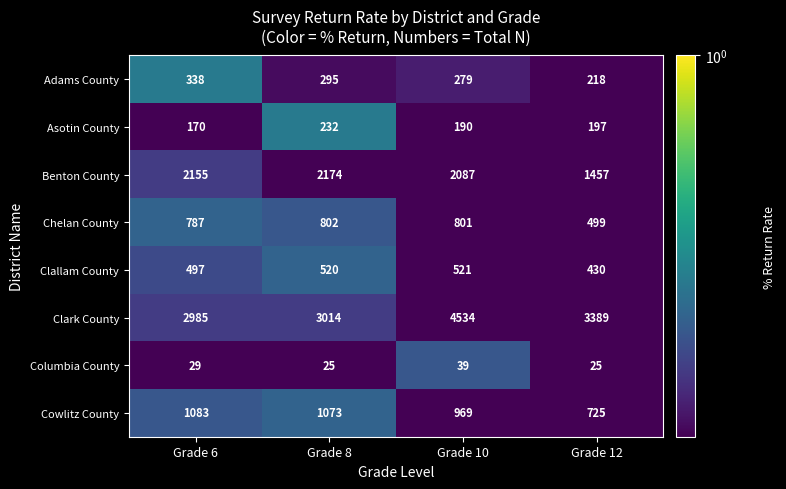

What is the difference between the Clark County values at Grade 10 and Grade 8?

1520